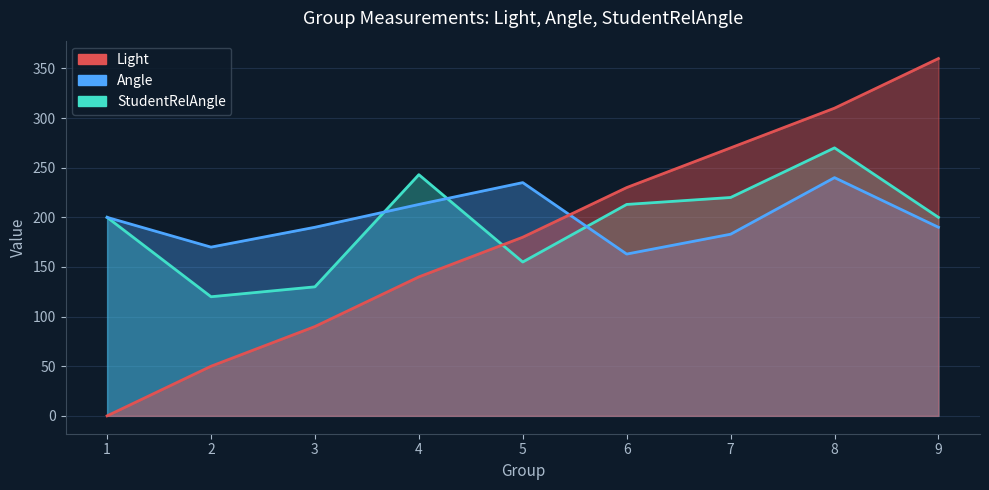

Rank the series by their maximum value, from highest to lowest.

Light, Angle